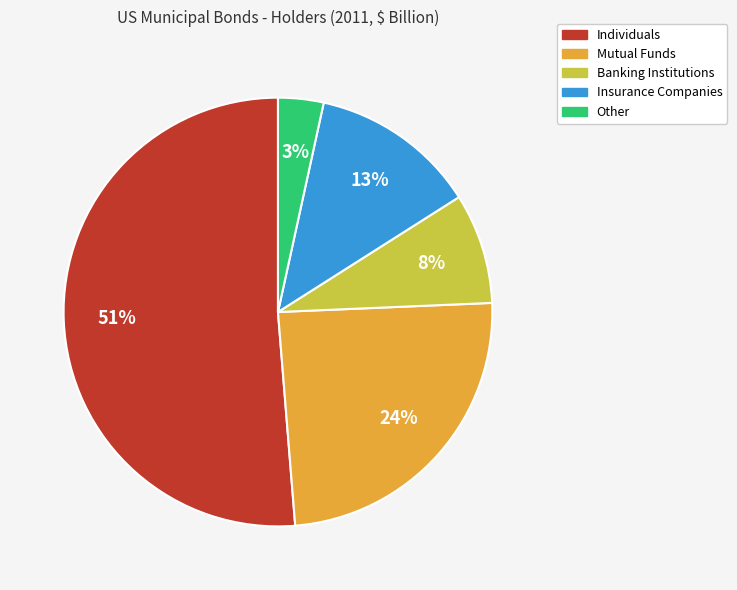

What percentage is the Other slice, to the nearest percent?

3%